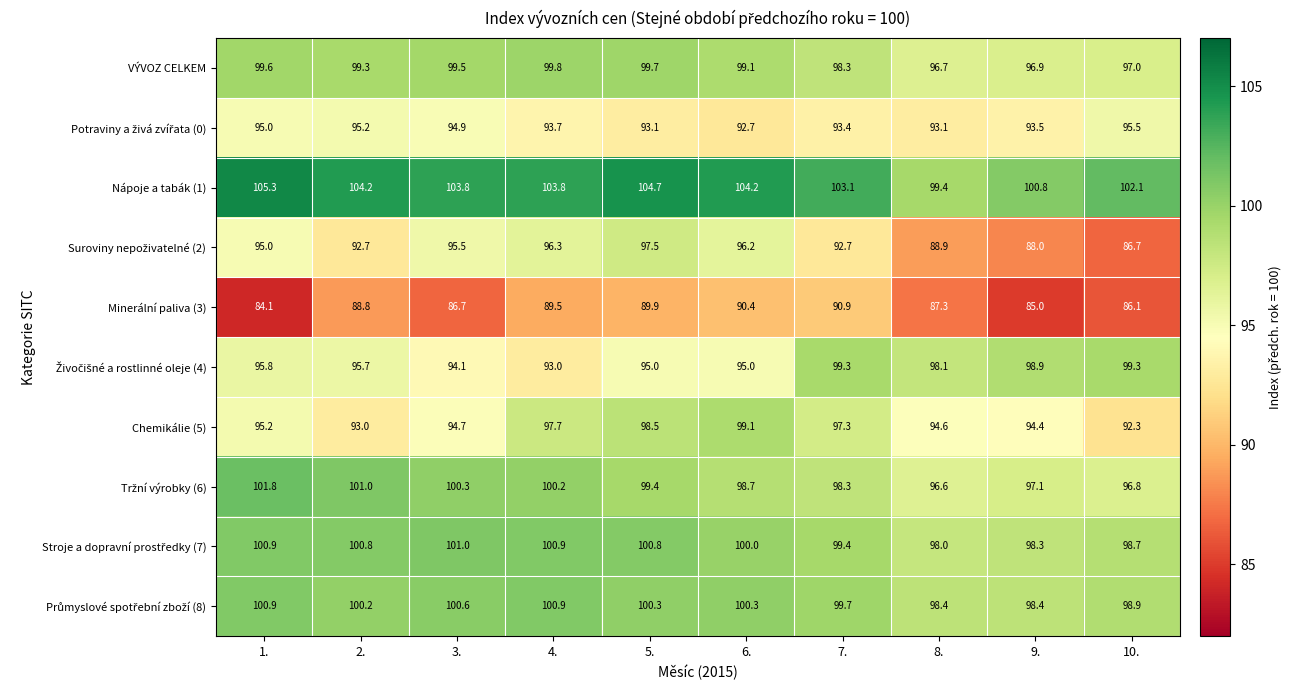

At which label does Chemikálie (5) first exceed 95?

1.